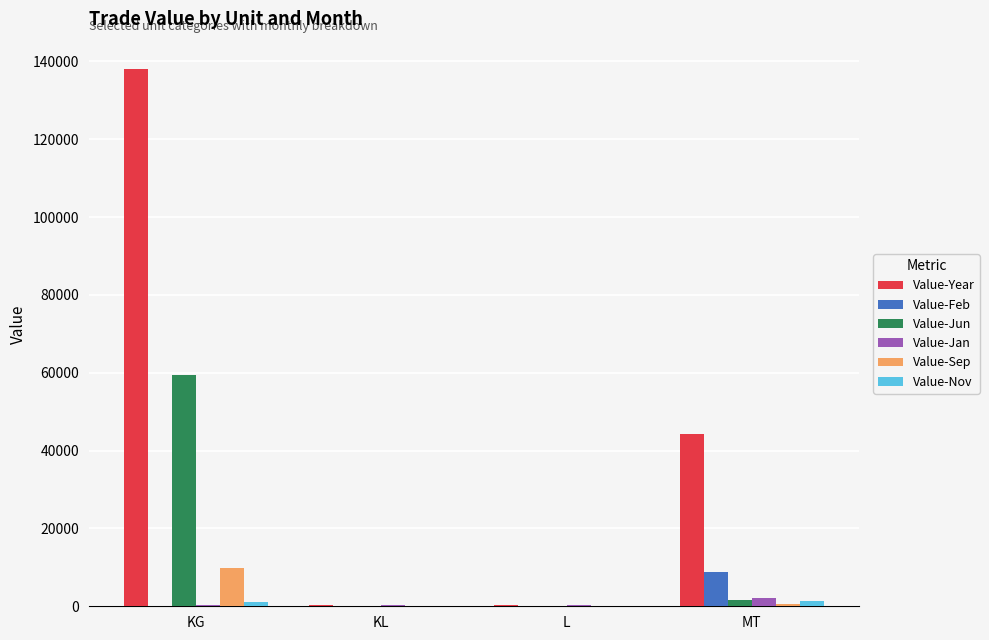

At which label does Value-Jun reach its peak?

KG